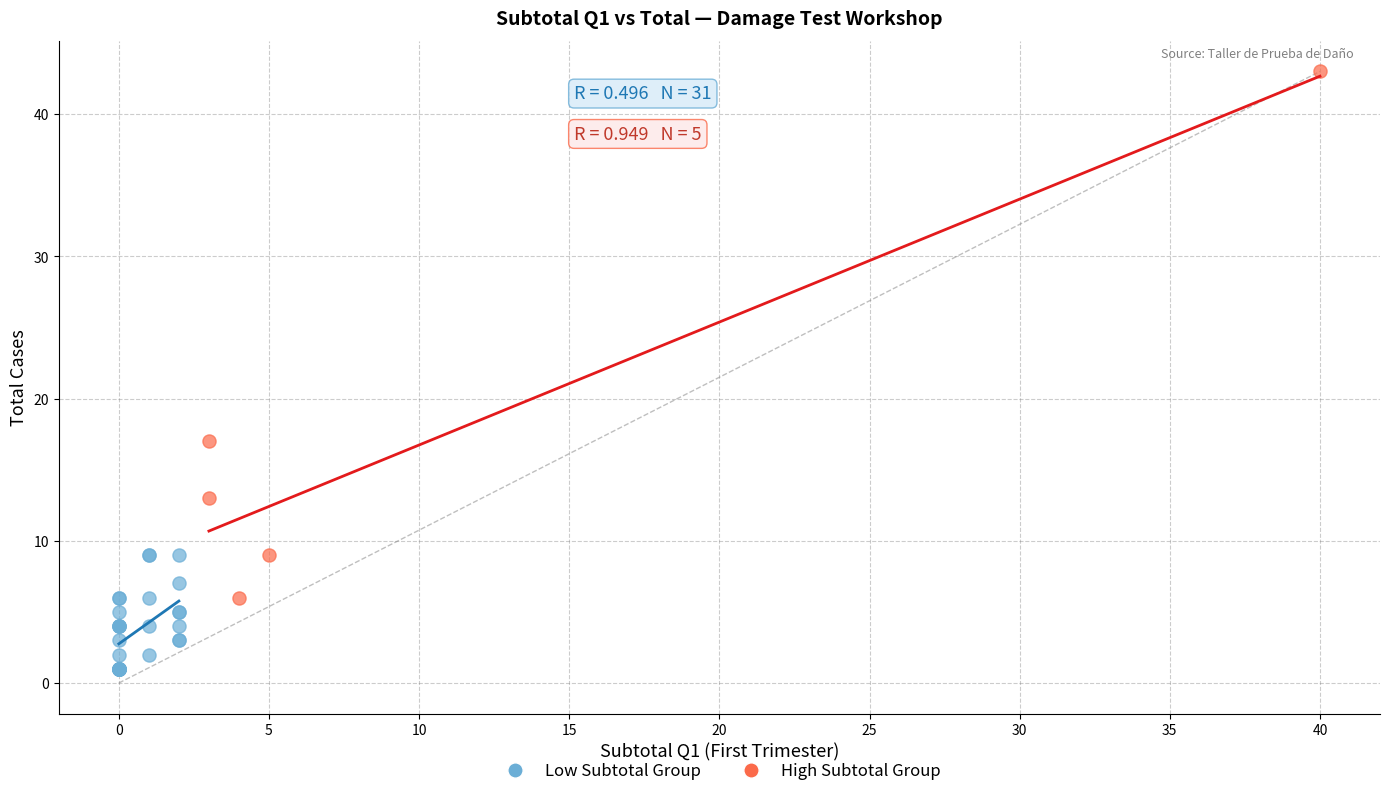

Which series contains the lowest Y value?

Low Subtotal Group